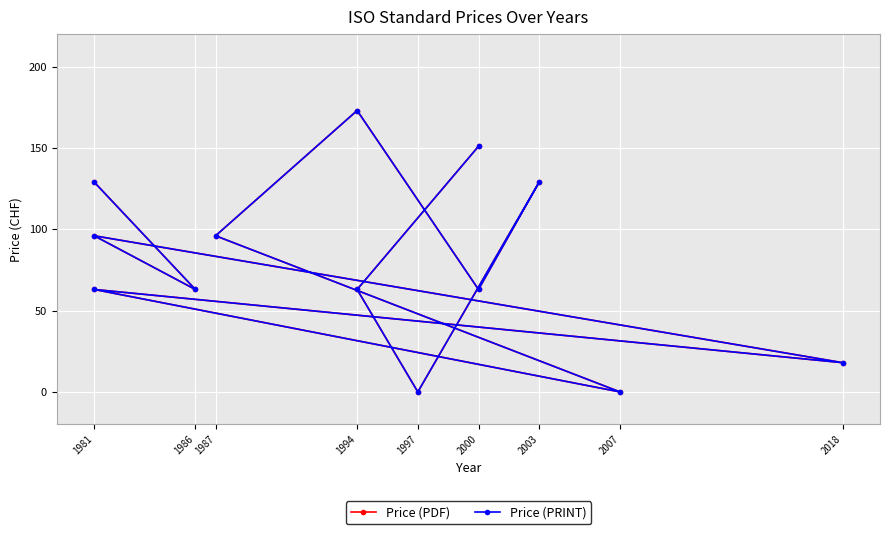

What is the label of the 2nd point from the left?

1994